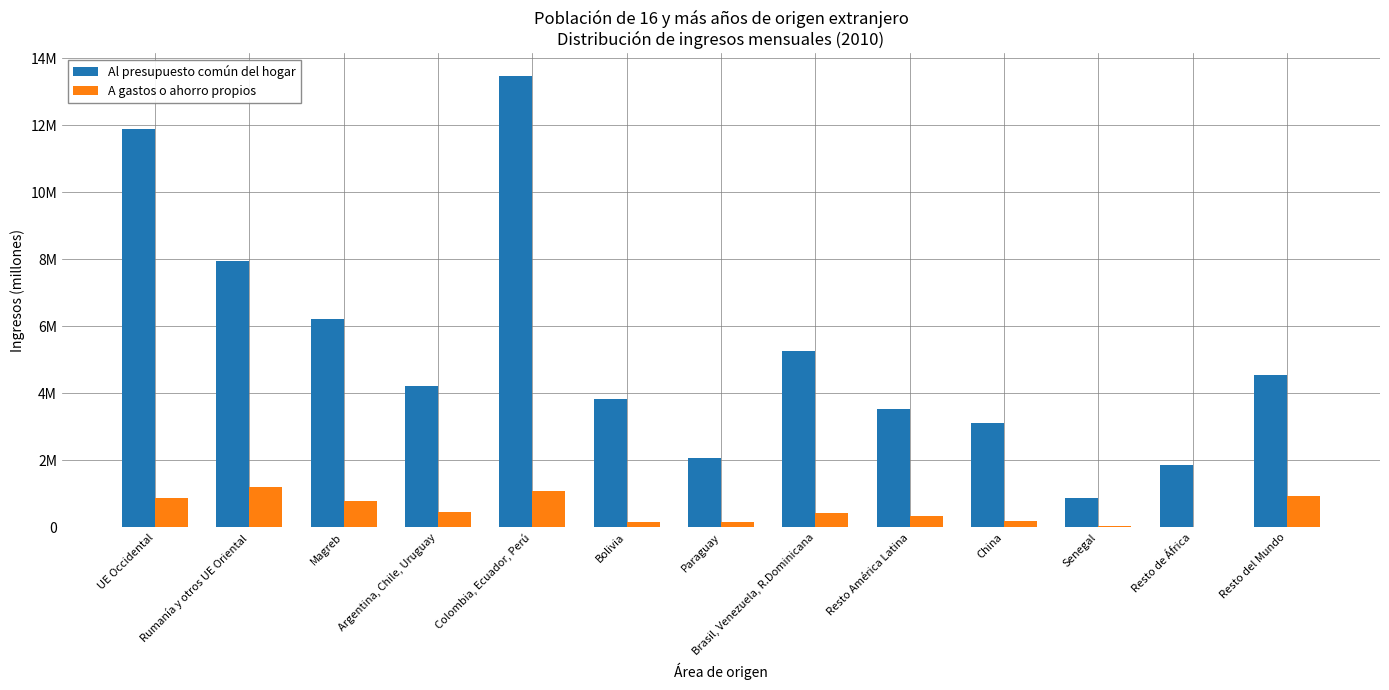

Are the bars grouped side by side (vs. stacked)?

Yes